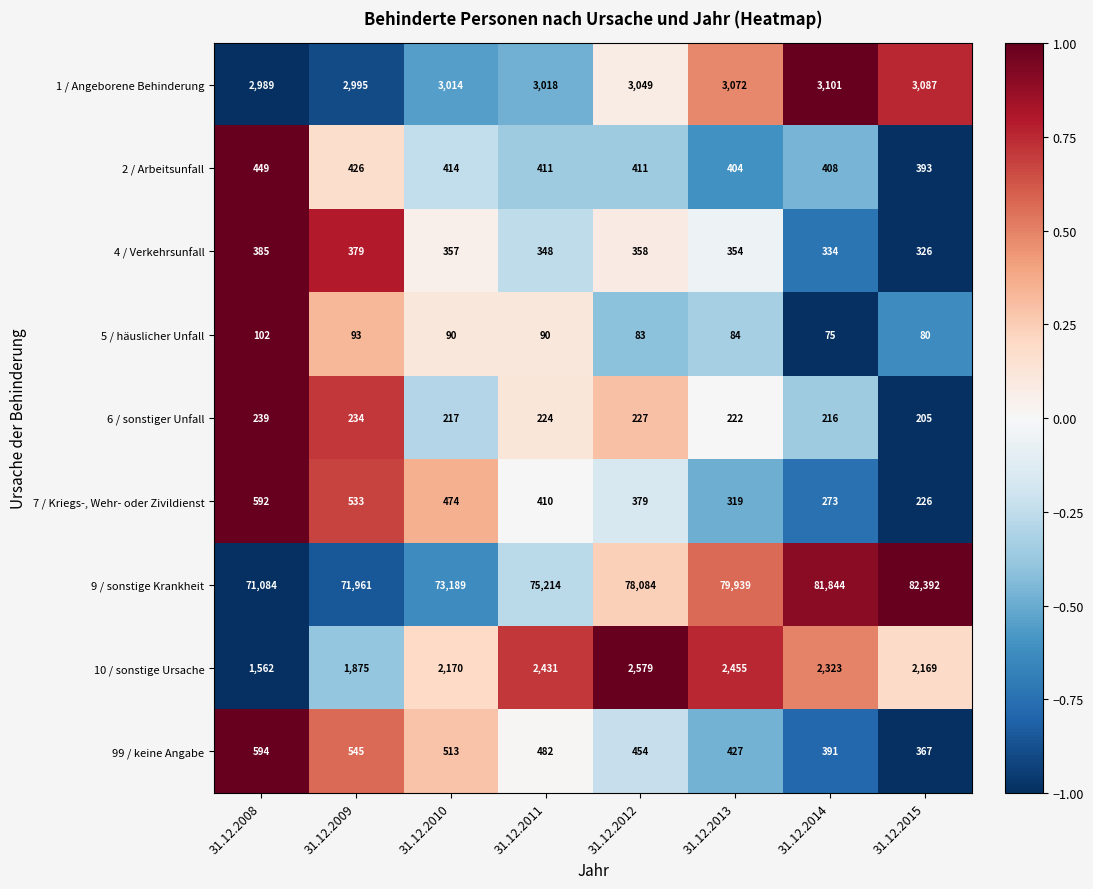

At which label does 4 / Verkehrsunfall first exceed 357?

31.12.2008